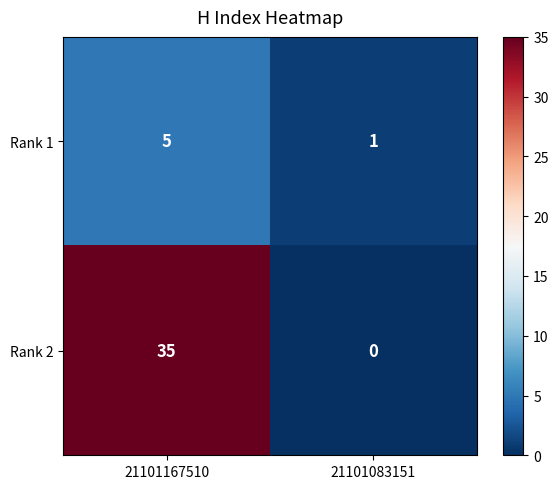

Reading left to right, transcribe all the data shown in this chart.

Rank 1: 5	1
Rank 2: 35	0